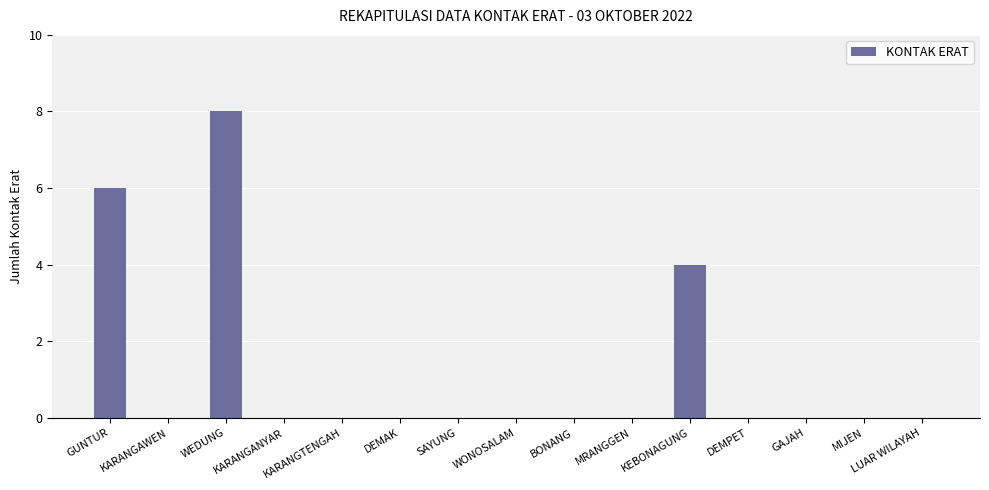

Is it true that the value at KARANGAWEN is 5?

False